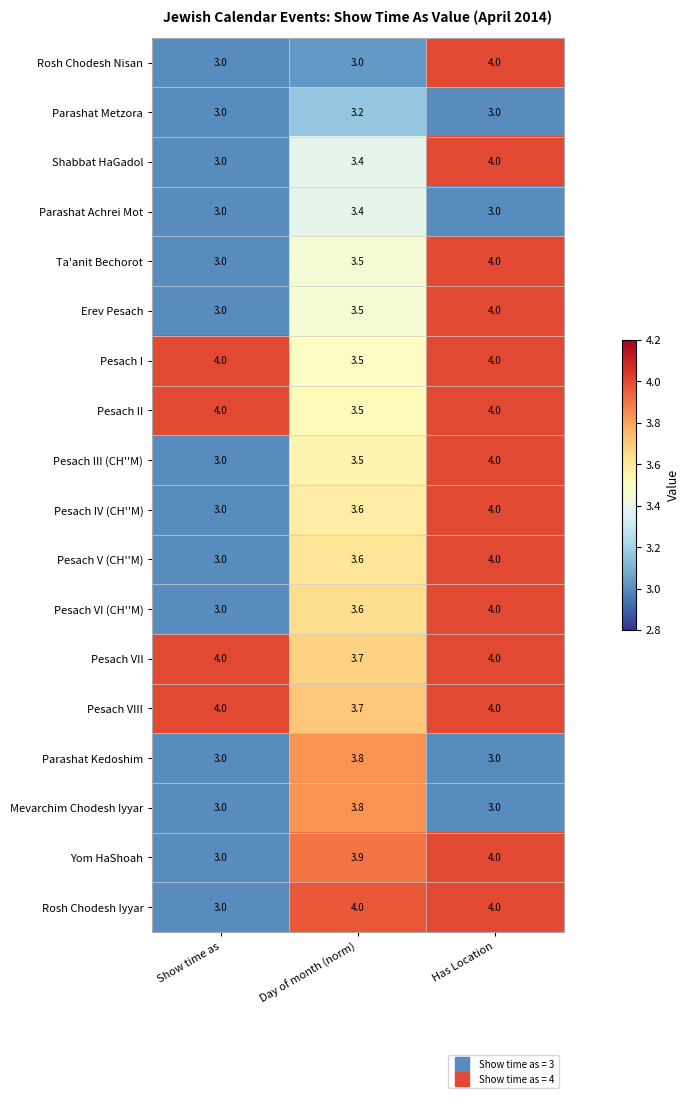

True or false: Pesach IV (CH''M) has a value of 3.6 at Day of month (norm).

True